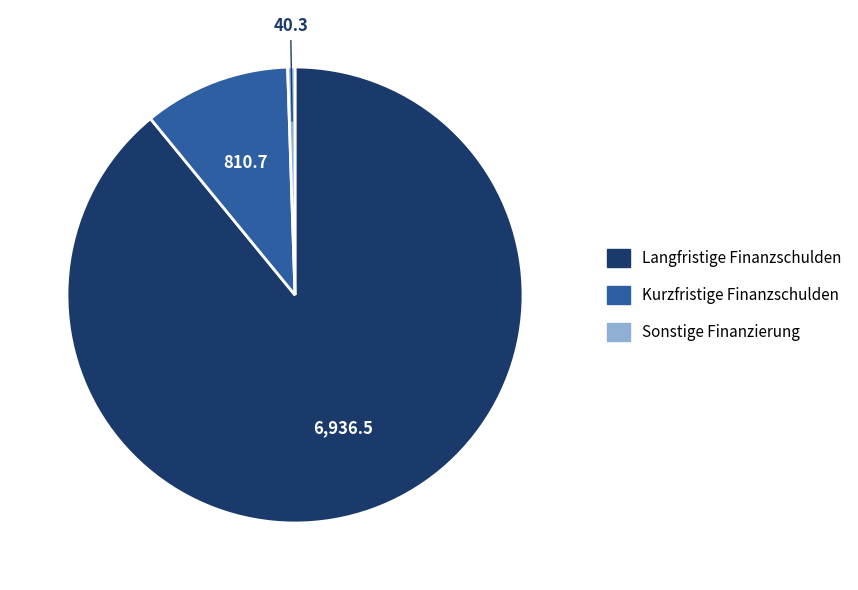

Is the sum of Sonstige Finanzierung and Langfristige Finanzschulden greater than half?

Yes